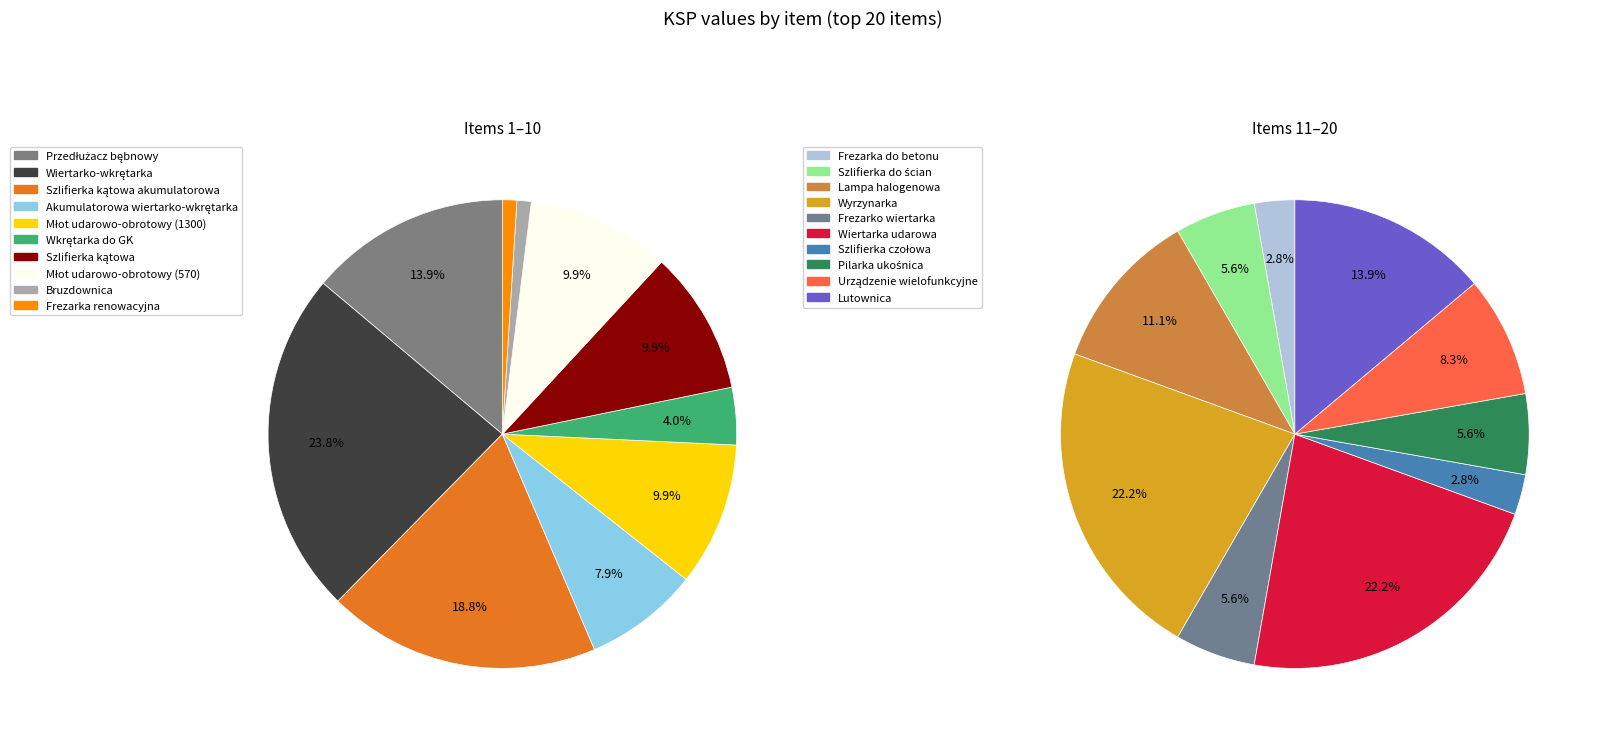

To the nearest percent, what is the difference between the Urządzenie wielofunkcyjne and Wiertarko-wkrętarka slice percentages?

15%